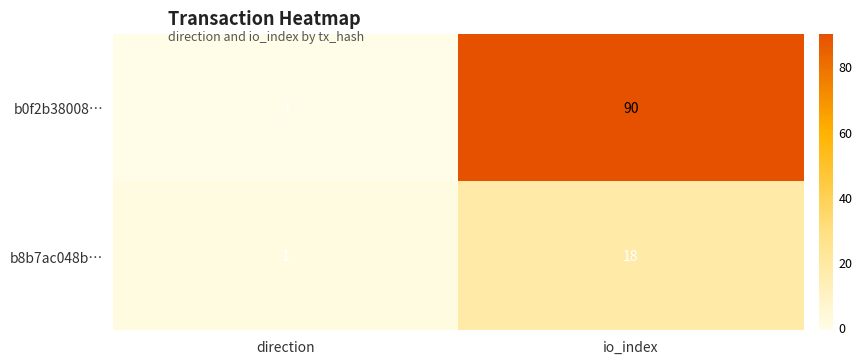

True or false: b8b7ac048b… has a value of 5 at io_index.

False